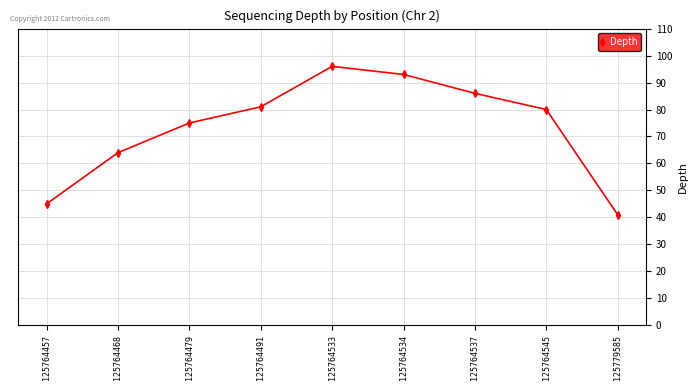

At which category does the chart reach its peak across all series?

125764533